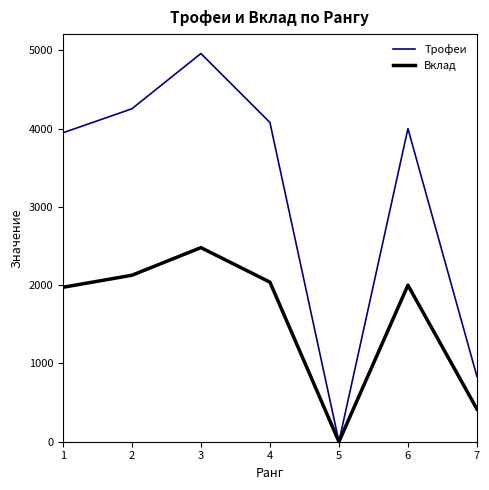

Which series changed the most between 1 and 5?

Трофеи